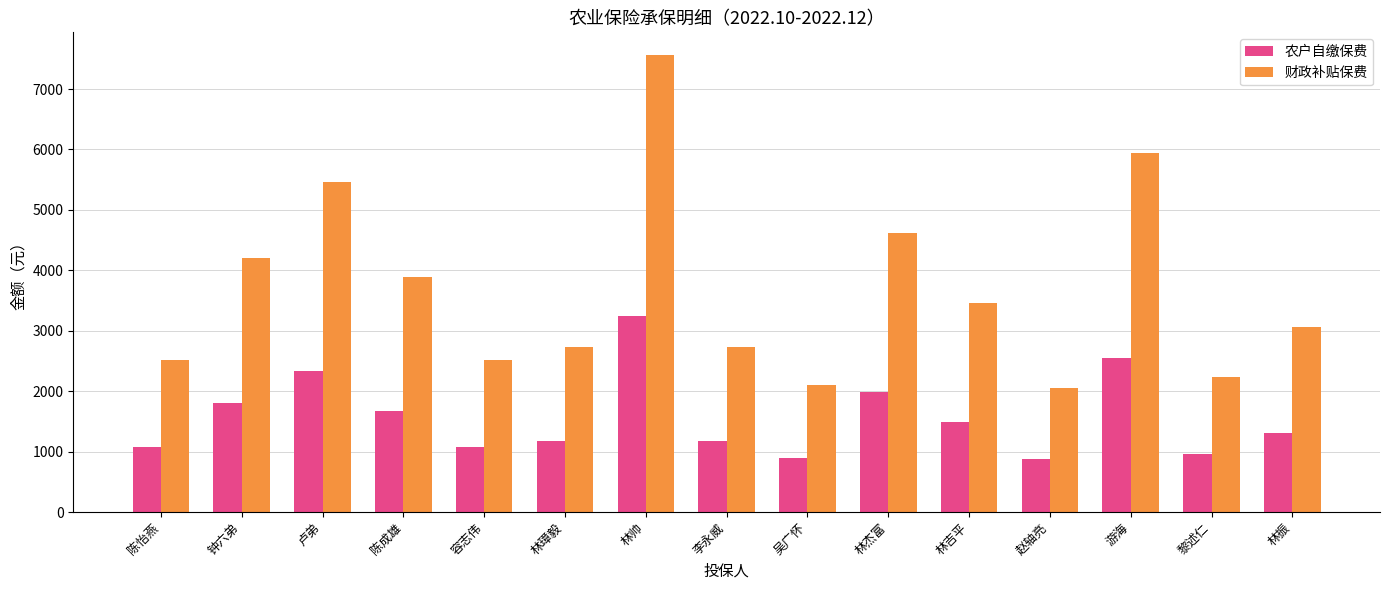

What is the spread (max minus min) of values at 李永威?

1560